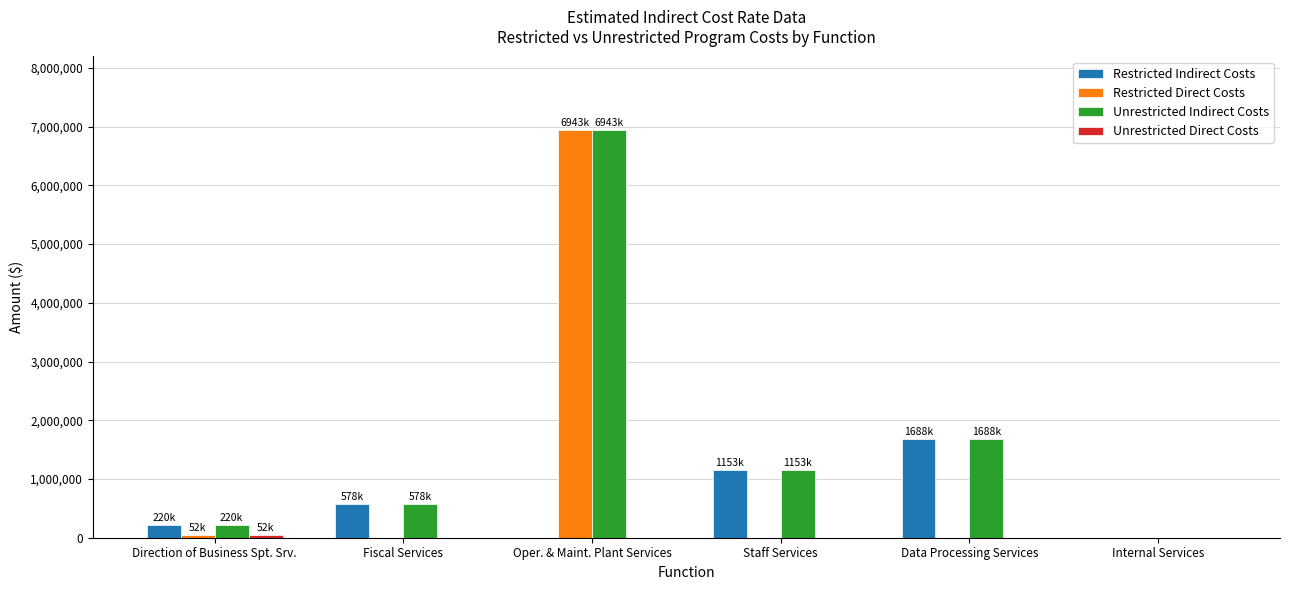

True or false: Restricted Direct Costs has a value of 0 at Data Processing Services.

True